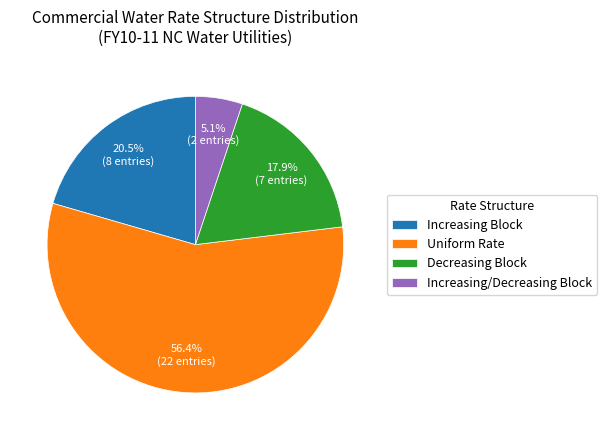

What is the smallest slice in the pie chart?

Increasing/Decreasing Block